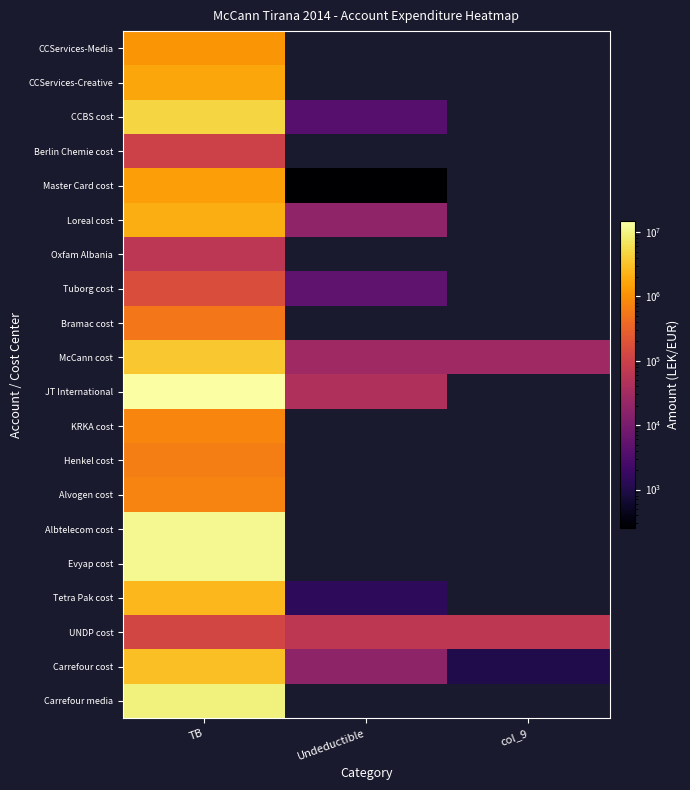

Where is Bramac cost nearest to the value 567460?

TB